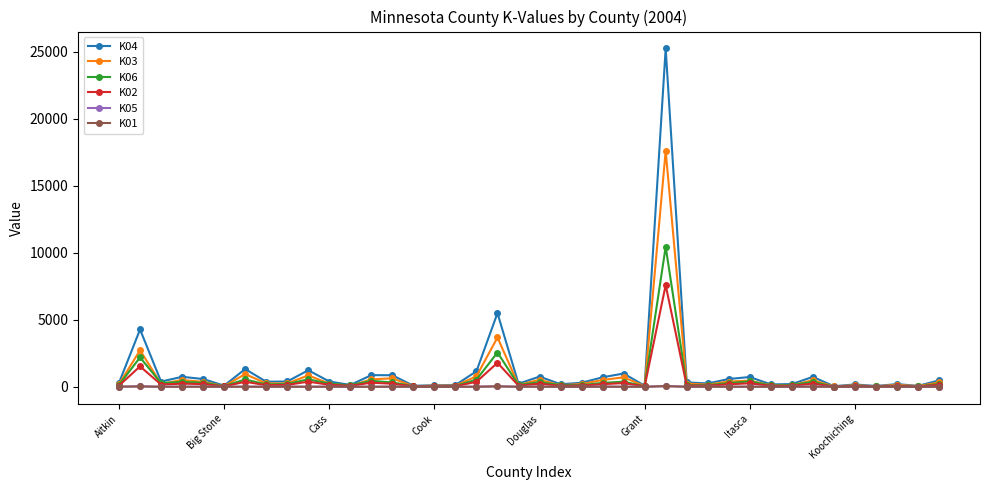

True or false: K04 has more than 0 points higher than both neighbors.

True